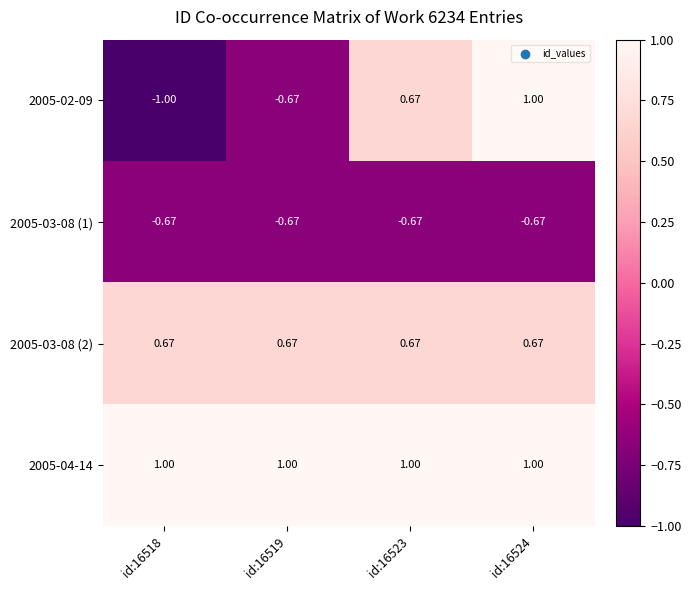

Is the value of 2005-03-08 (2) at id:16524 greater than the value of 2005-03-08 (1) at id:16519?

Yes